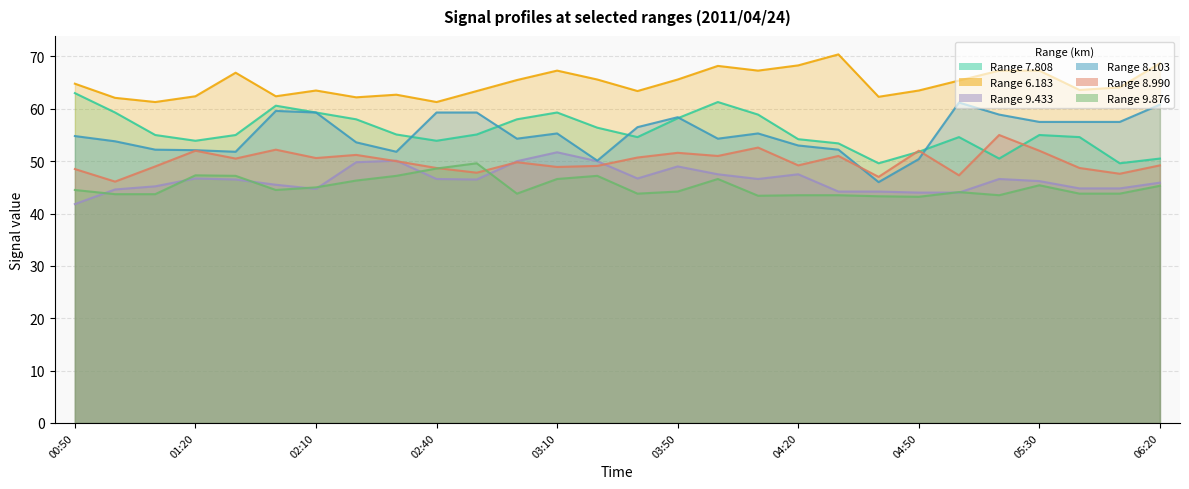

What are all the series names shown in the legend?

  7.808,   6.183,   9.433,   8.103,   8.990,   9.876